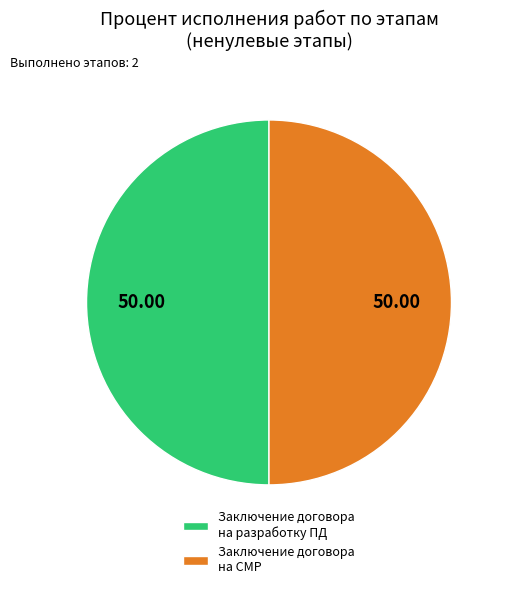

Is the sum of Заключение договора на разработку ПД and Заключение договора на СМР greater than half?

Yes